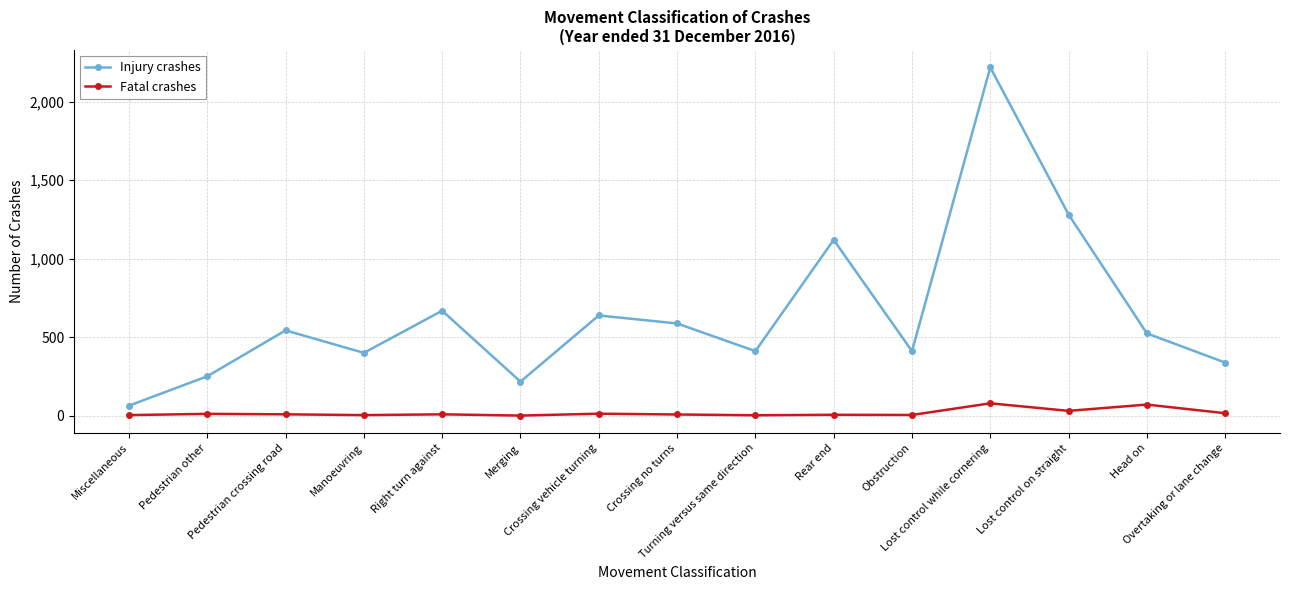

What value does the Injury crashes series have at Lost control on straight, to the nearest 50?

1300